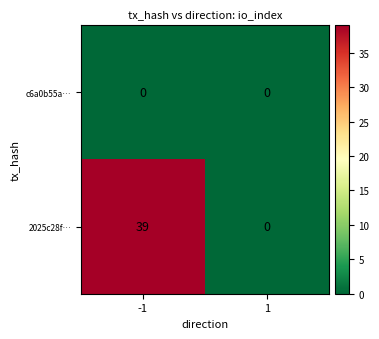

Reading left to right, transcribe all the data shown in this chart.

c6a0b55a…: 0	0
2025c28f…: 39	0